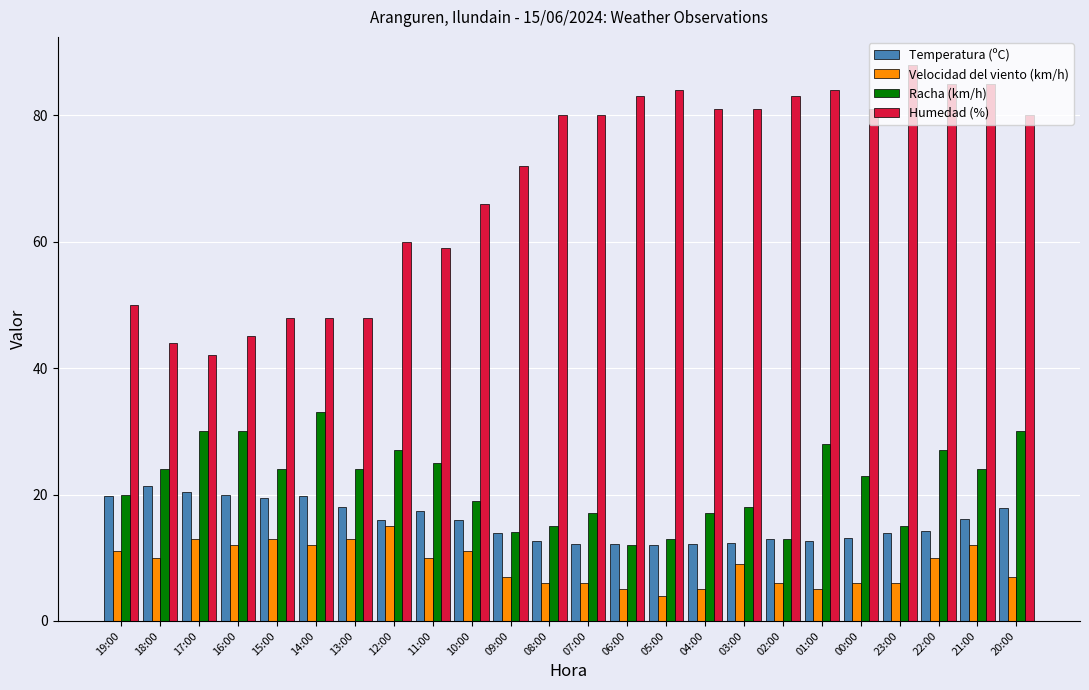

What is the difference between the highest and lowest values at 15:00?

35.0